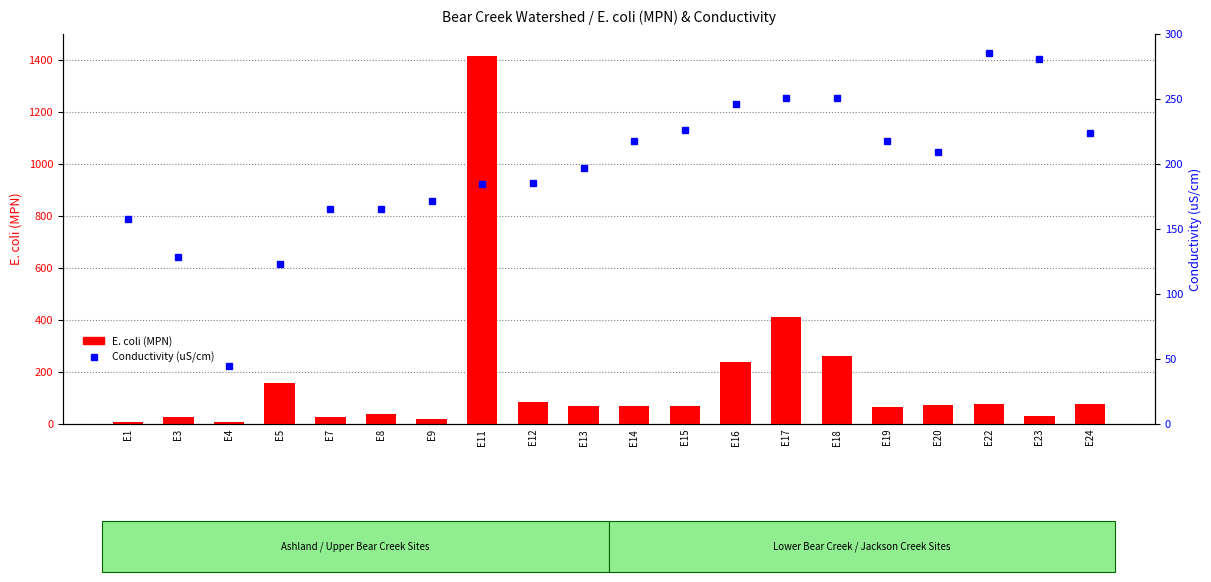

Reading left to right, list all the values displayed in this chart.

E. coli (MPN): E1=6.3	E3=25.9	E4=5.1	E5=156.5	E7=24.6	E8=37.9	E9=20.3	E11=1413.6	E12=84.2	E13=67.7	E14=69.7	E15=69.5	E16=238.2	E17=410.6	E18=261.3	E19=64.4	E20=71.7	E22=74.9	E23=28.8	E24=78.0
Conductivity (uS/cm): E1=157.3	E3=128.1	E4=44.4	E5=123.3	E7=165.0	E8=164.9	E9=171.7	E11=184.3	E12=185.3	E13=196.5	E14=217.6	E15=226.1	E16=246.3	E17=251.0	E18=250.3	E19=217.2	E20=209.1	E22=285.5	E23=280.7	E24=223.5